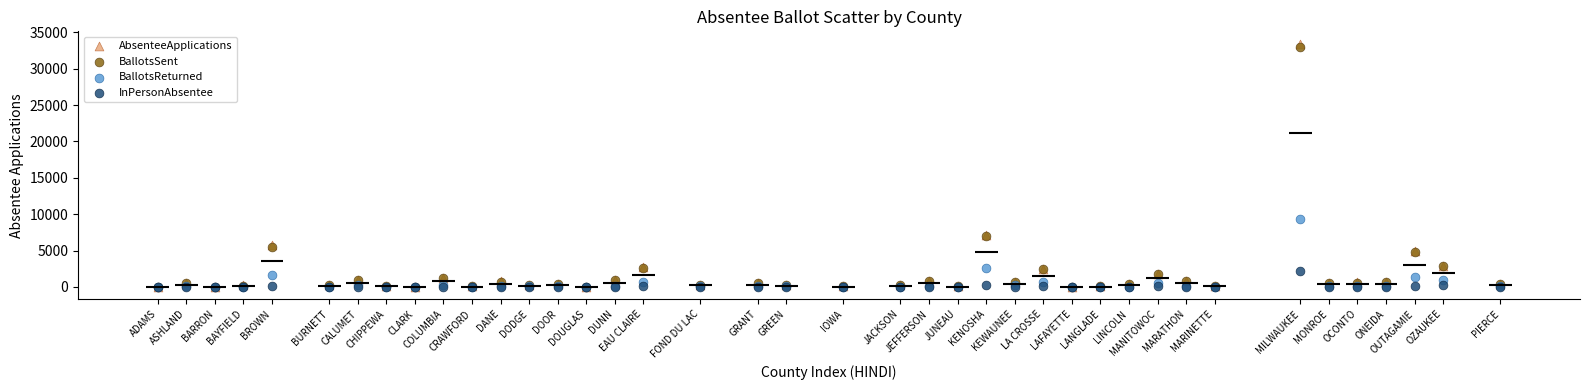

Which series reaches the maximum Y coordinate?

AbsenteeApplications